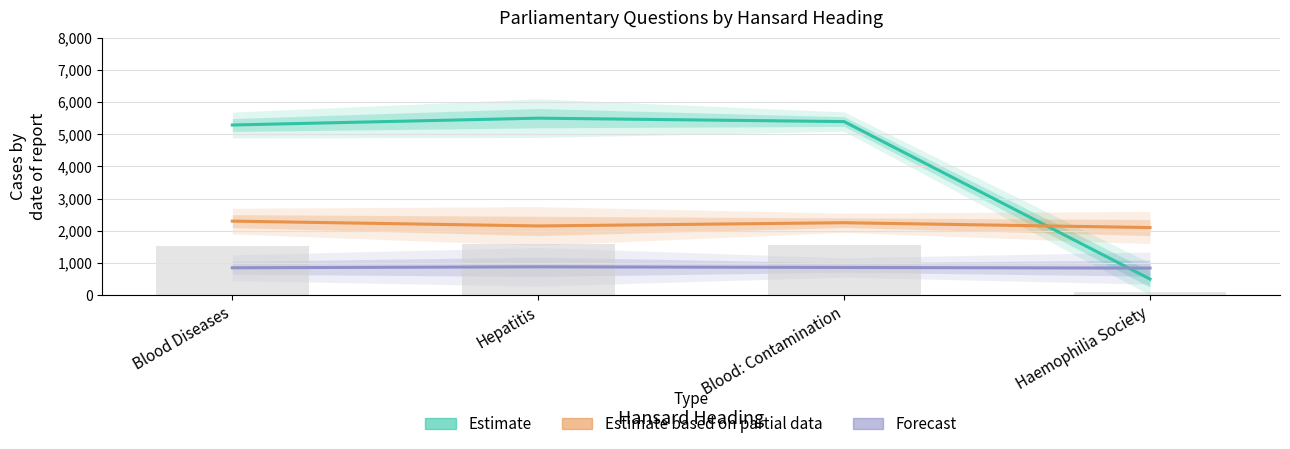

Rank the series by their average value, from highest to lowest.

UIN (Estimate), Dept ID (Estimate based on partial data), House ID (Forecast)